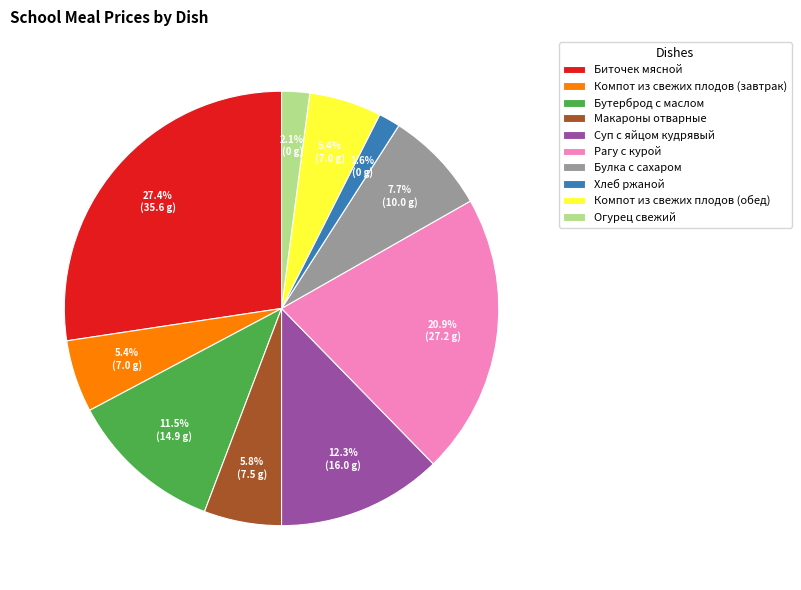

What percentage is the Биточек мясной slice, to the nearest percent?

27%